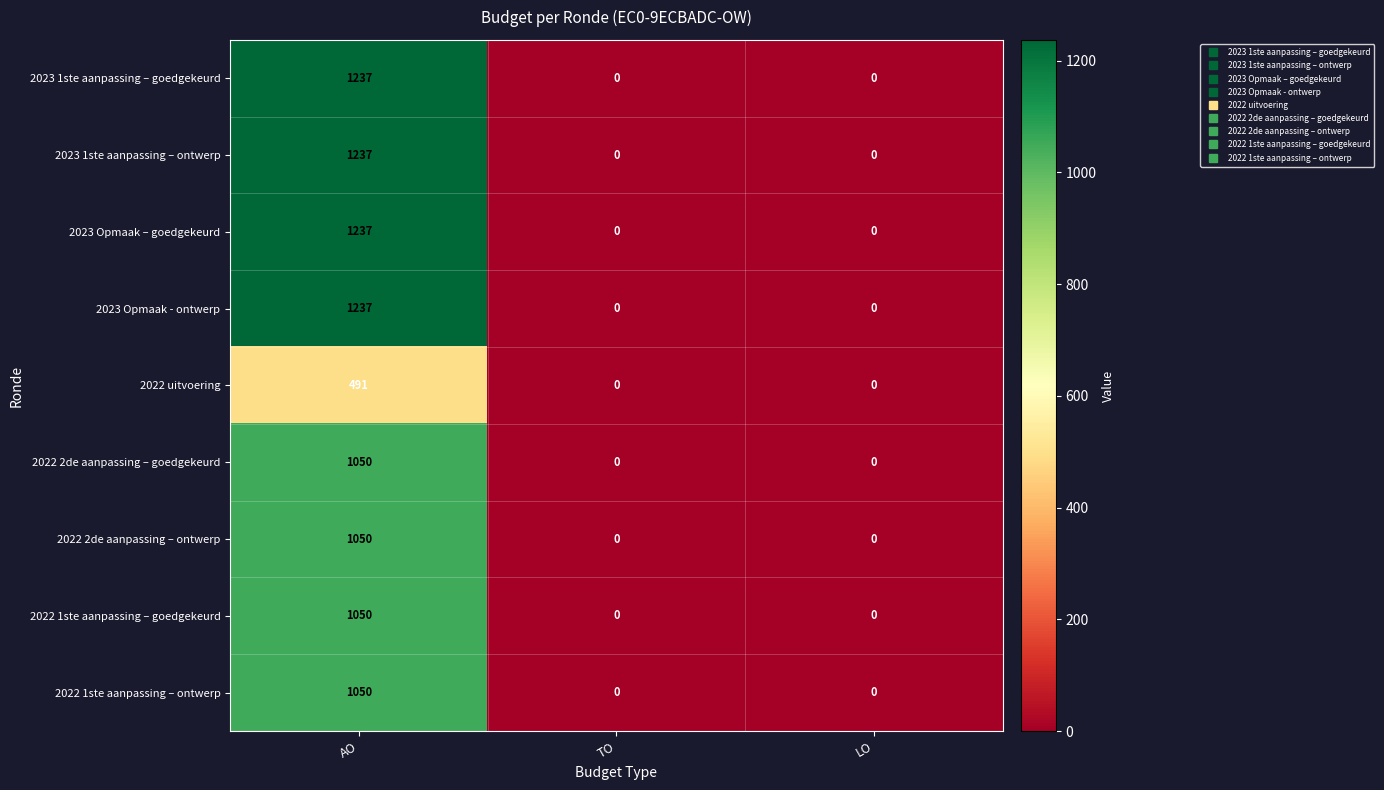

Reading left to right, list all the values displayed in this chart.

2023 1ste aanpassing – goedgekeurd: AO=1237	TO=0	LO=0
2023 1ste aanpassing – ontwerp: AO=1237	TO=0	LO=0
2023 Opmaak – goedgekeurd: AO=1237	TO=0	LO=0
2023 Opmaak - ontwerp: AO=1237	TO=0	LO=0
2022 uitvoering: AO=491	TO=0	LO=0
2022 2de aanpassing – goedgekeurd: AO=1050	TO=0	LO=0
2022 2de aanpassing – ontwerp: AO=1050	TO=0	LO=0
2022 1ste aanpassing – goedgekeurd: AO=1050	TO=0	LO=0
2022 1ste aanpassing – ontwerp: AO=1050	TO=0	LO=0